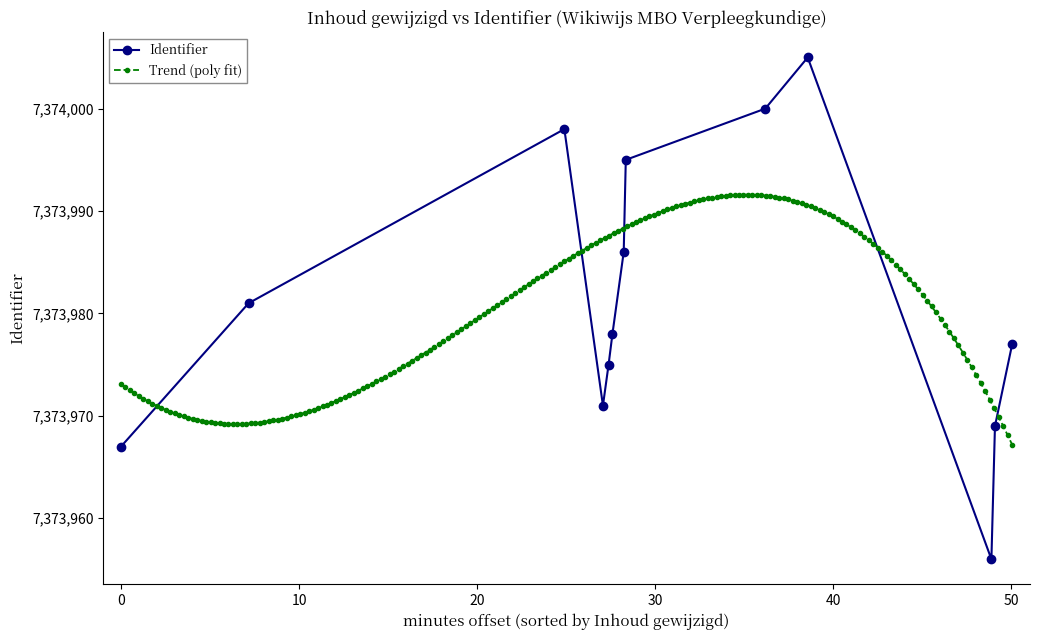

What is the maximum value for Identifier?

7374005